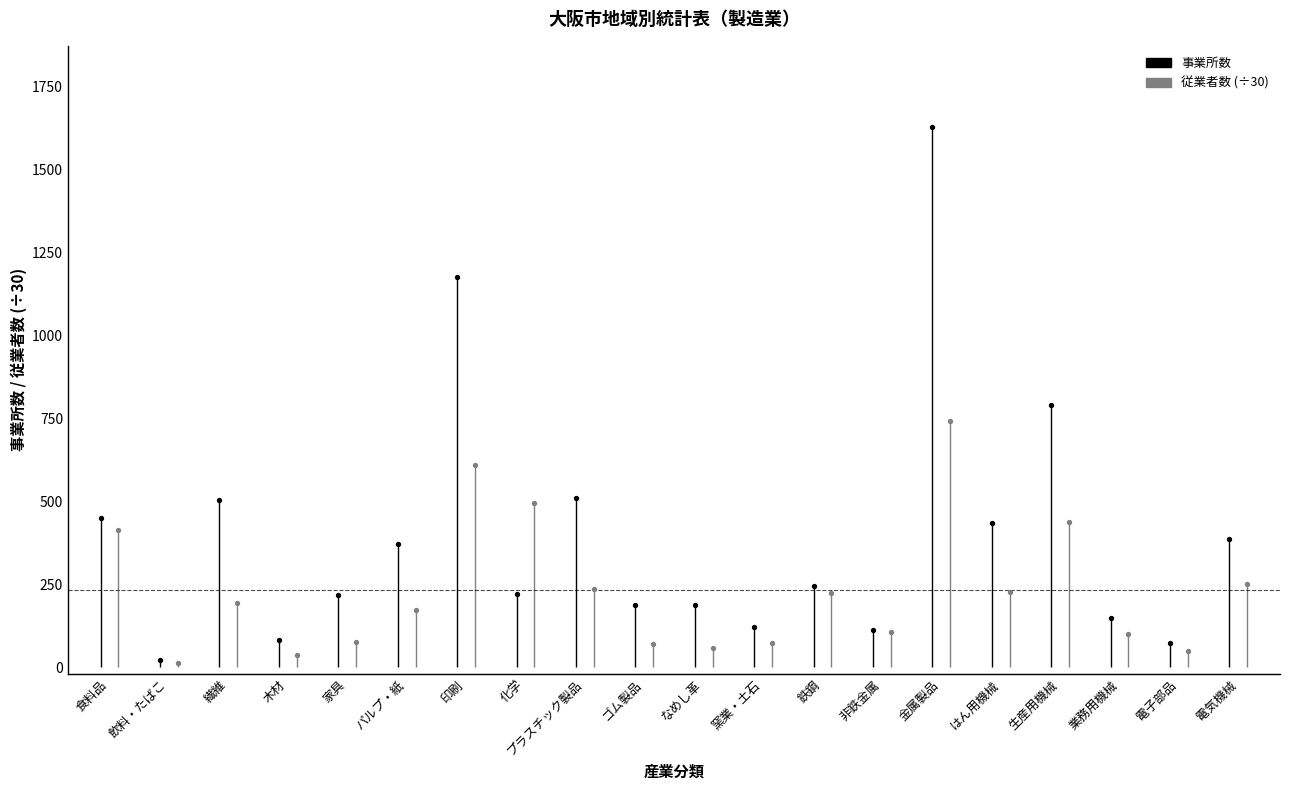

Which series contains the lowest Y value?

従業者数